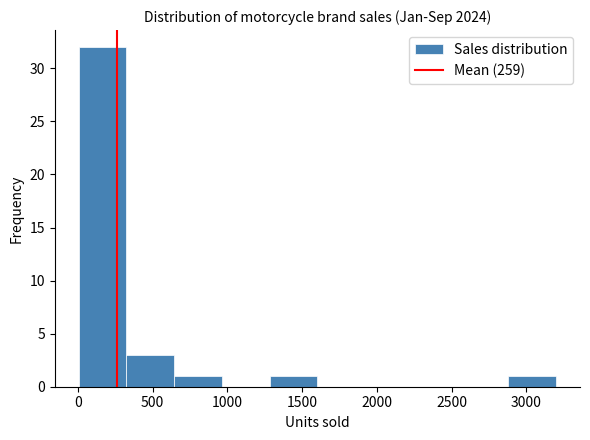

Reading left to right, transcribe this chart: for each bar, give the range it covers on the x-axis and its height. Neither the bar edges nor the heights are printed on the chart, so give them approximately, as read against the axes.

0 to 300: 32
300 to 650: 3
650 to 950: 1
950 to 1300: 0
1300 to 1600: 1
1600 to 1900: 0
1900 to 2250: 0
2250 to 2550: 0
2550 to 2900: 0
2900 to 3200: 1